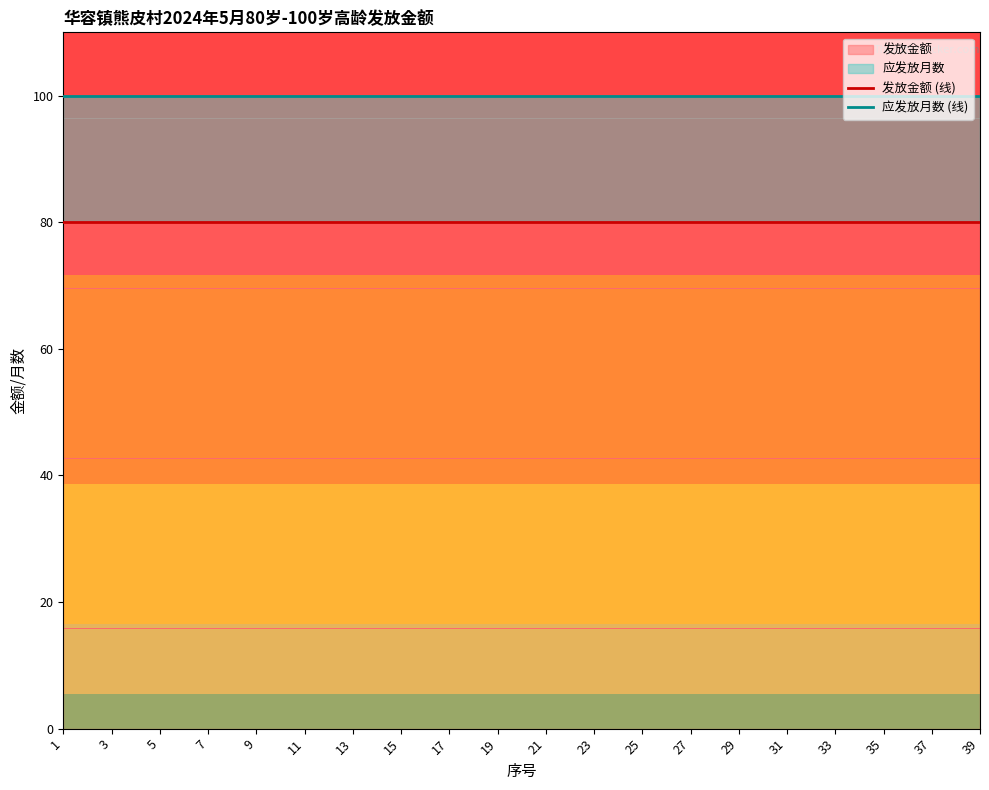

Is the value of 应发放月数 (线) at 21 greater than the value of 发放金额 (线) at 35?

Yes